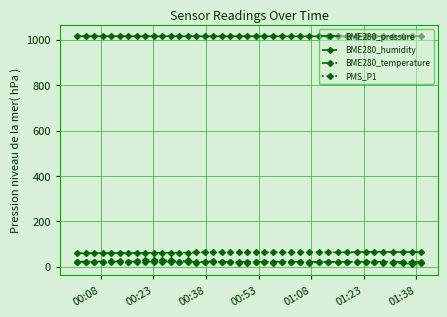

True or false: PMS_P1 has more than 2 points higher than both neighbors.

True